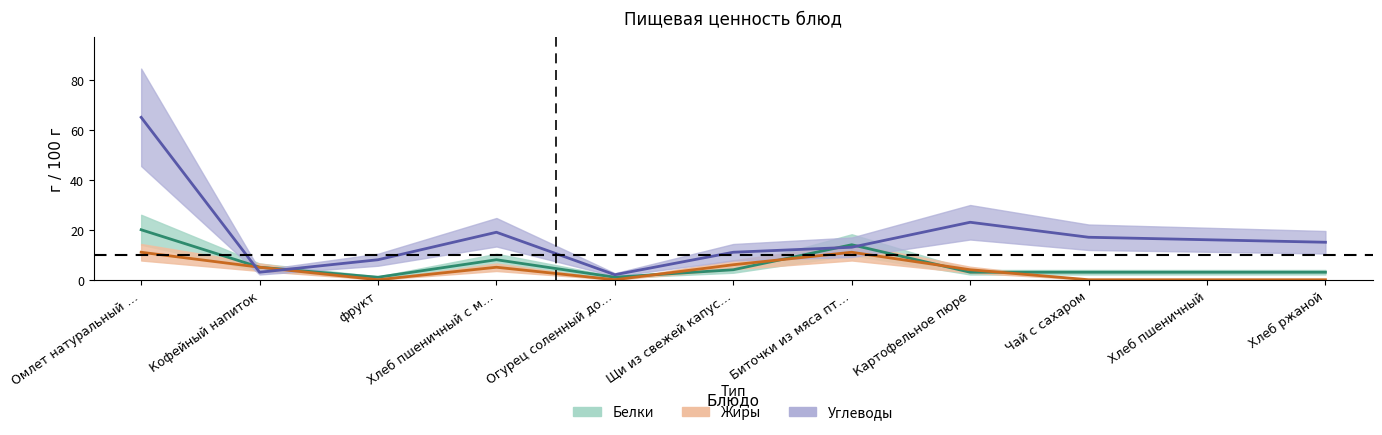

What is the label of the 7th point from the right?

Огурец соленный до…